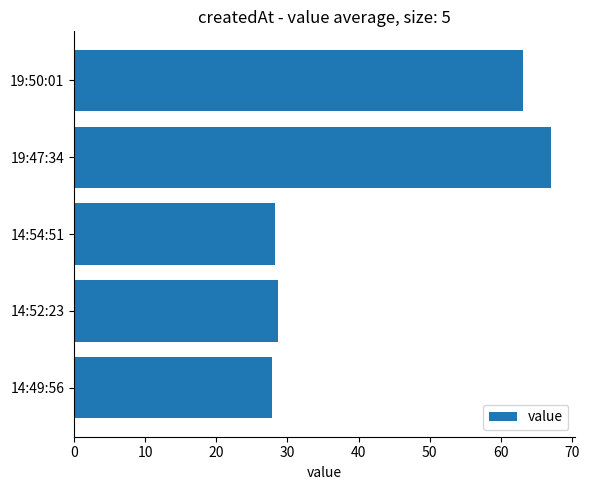

Reading top to bottom, transcribe all the data shown in this chart.

63.1	67.1	28.2	28.7	27.8